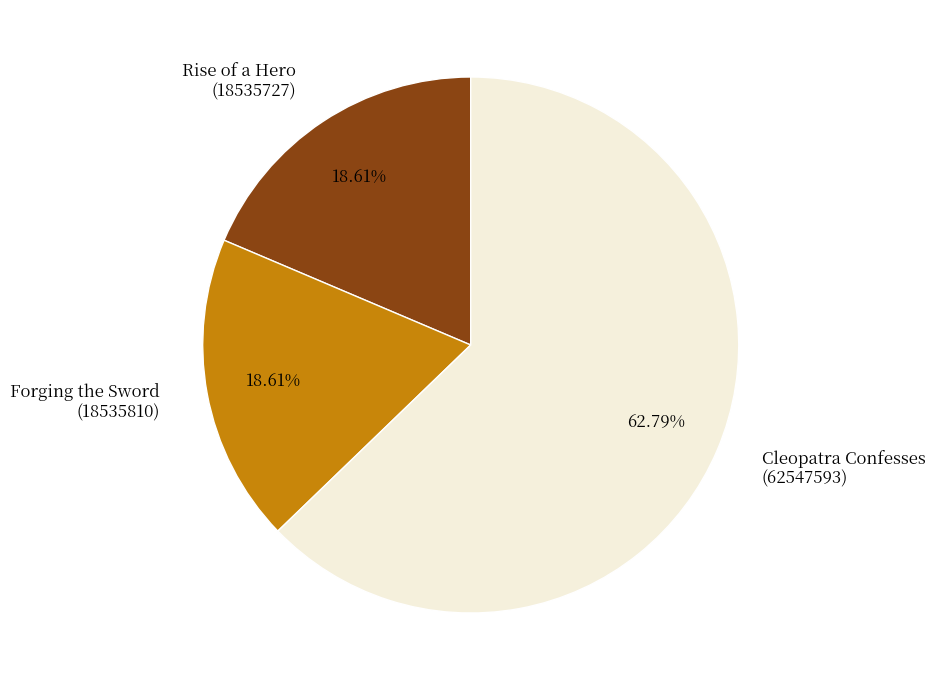

How many slices are in this pie chart?

3